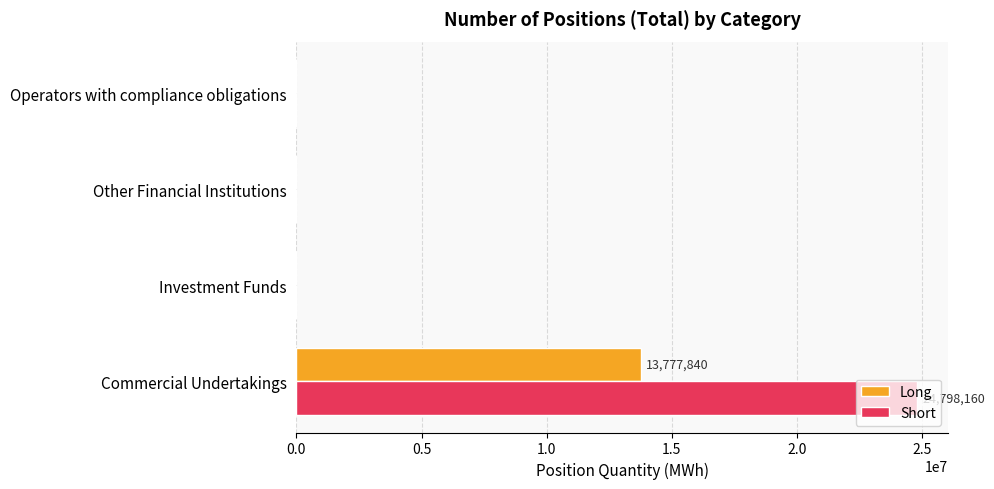

What is the sum of all Long values?

13777840